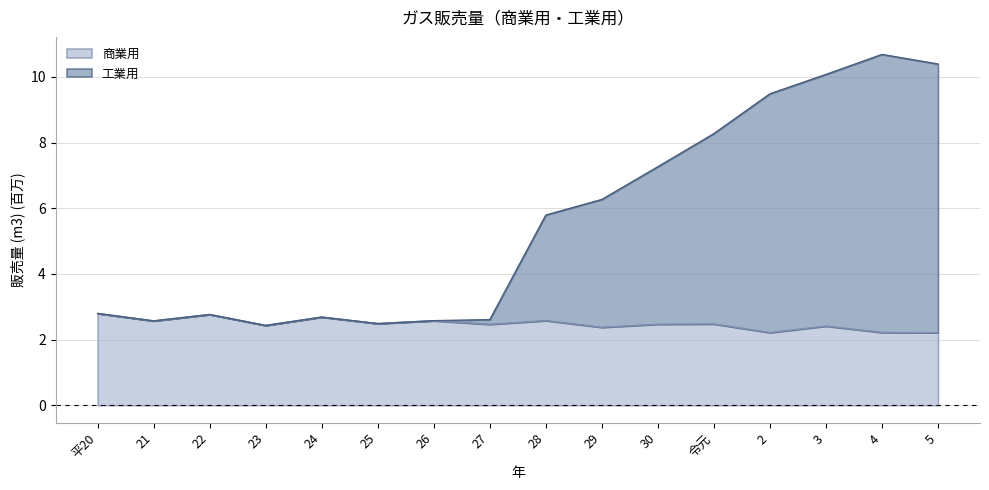

What is the label of the 13th point from the right?

23